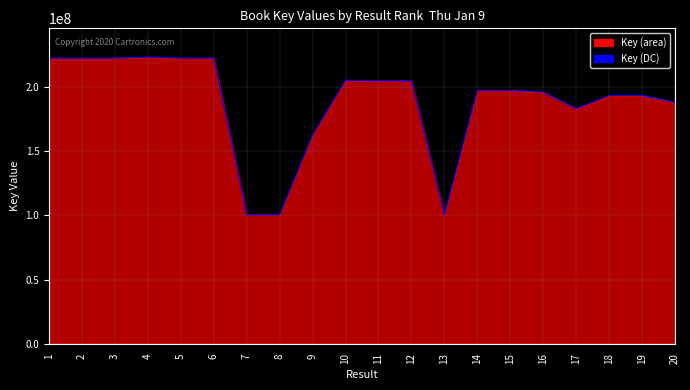

What is the smallest value displayed?

100402880